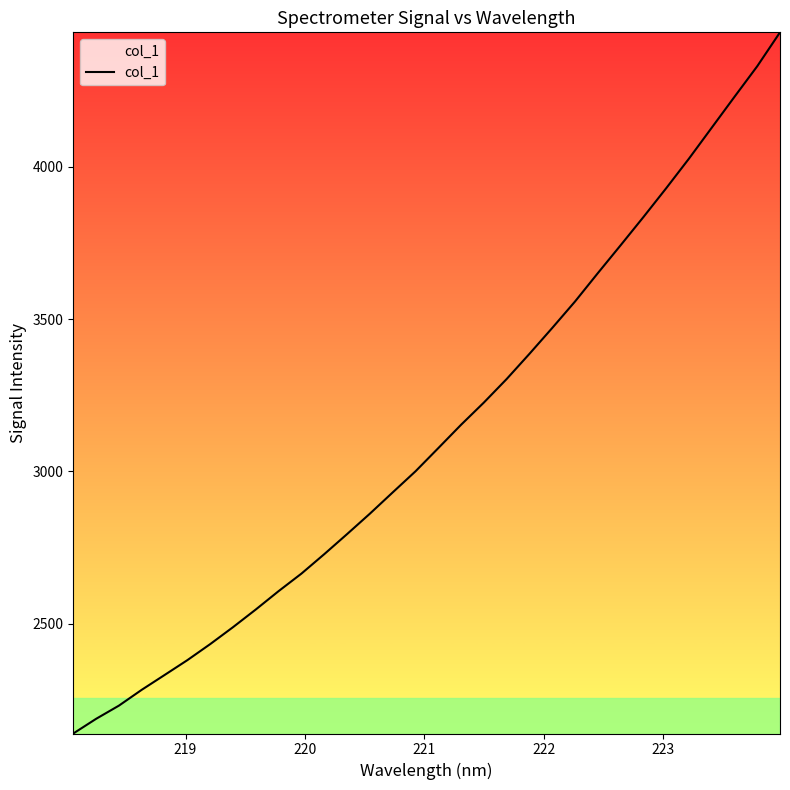

What is the minimum value shown in the chart?

2139.0